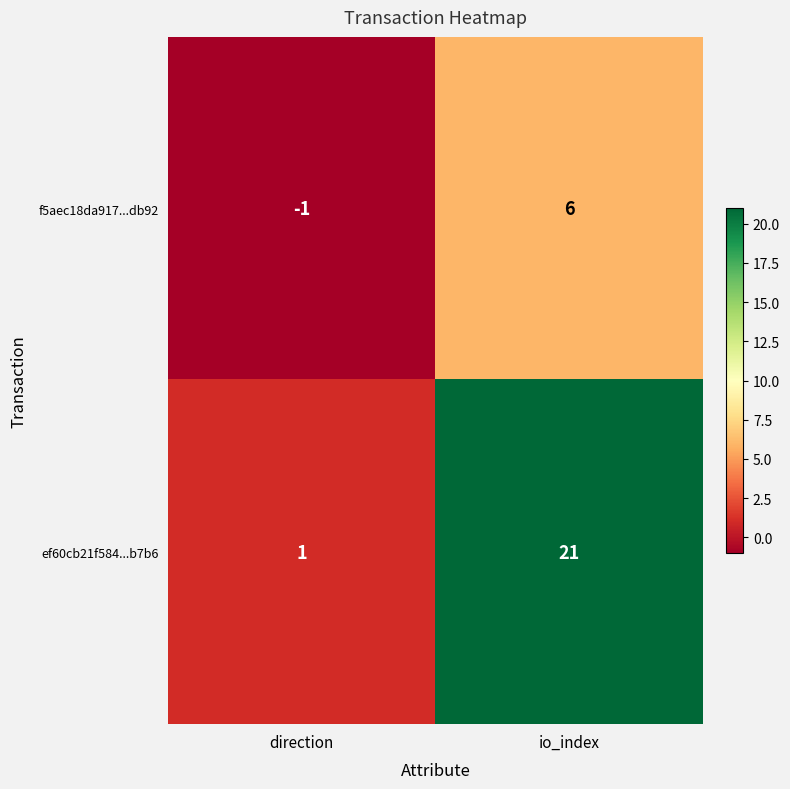

Which category has the lowest value across all series?

direction